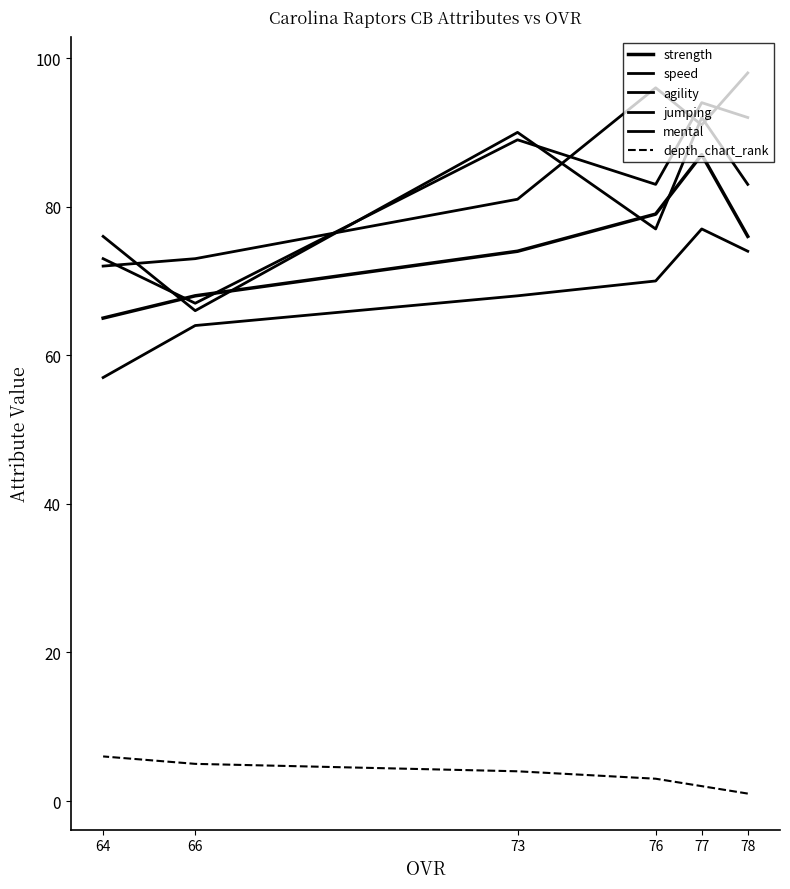

What is the approximate value of depth_chart_rank at 66?

5